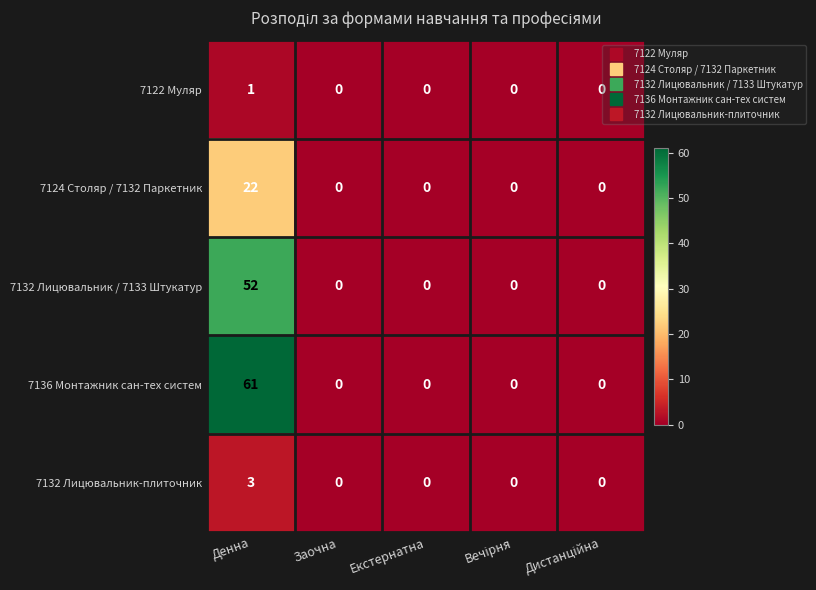

Rank the series by their maximum value, from highest to lowest.

7136 Монтажник сан-тех систем, 7132 Лицювальник / 7133 Штукатур, 7124 Столяр / 7132 Паркетник, 7132 Лицювальник-плиточник, 7122 Муляр